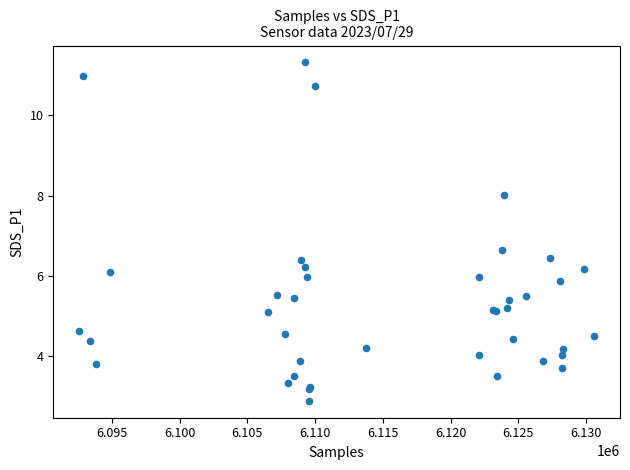

What Y value in the scatter plot is closest to 7?

6.7